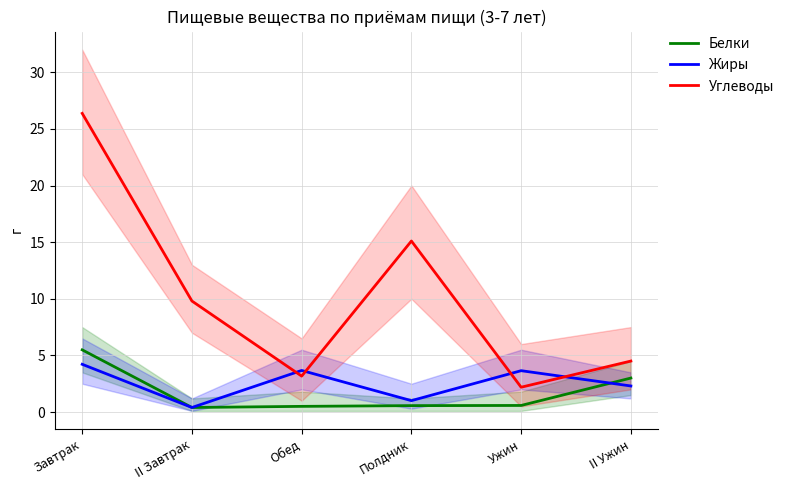

True or false: Белки and Углеводы cross at least once.

False